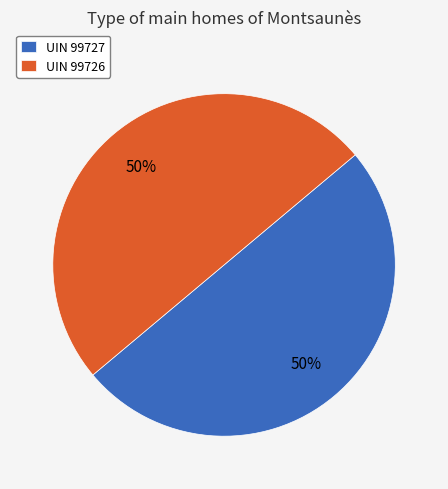

Is the sum of UIN 99726 and UIN 99727 greater than half?

Yes